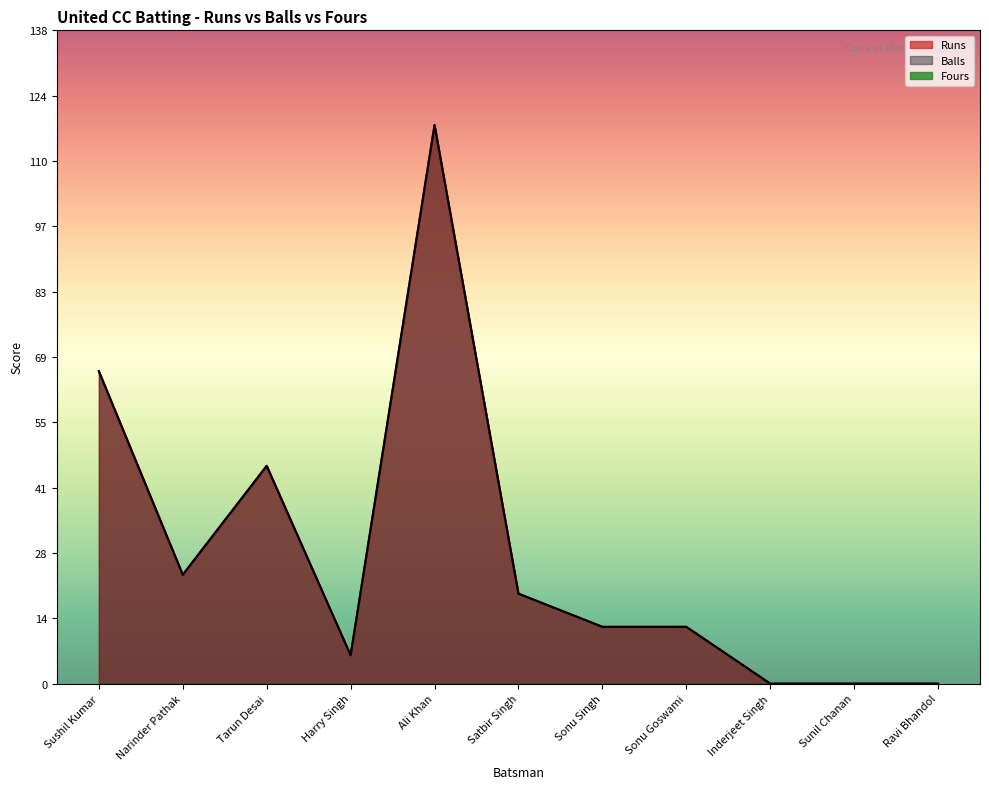

What is the approximate value of Balls at Harry Singh, to the nearest 5?

5